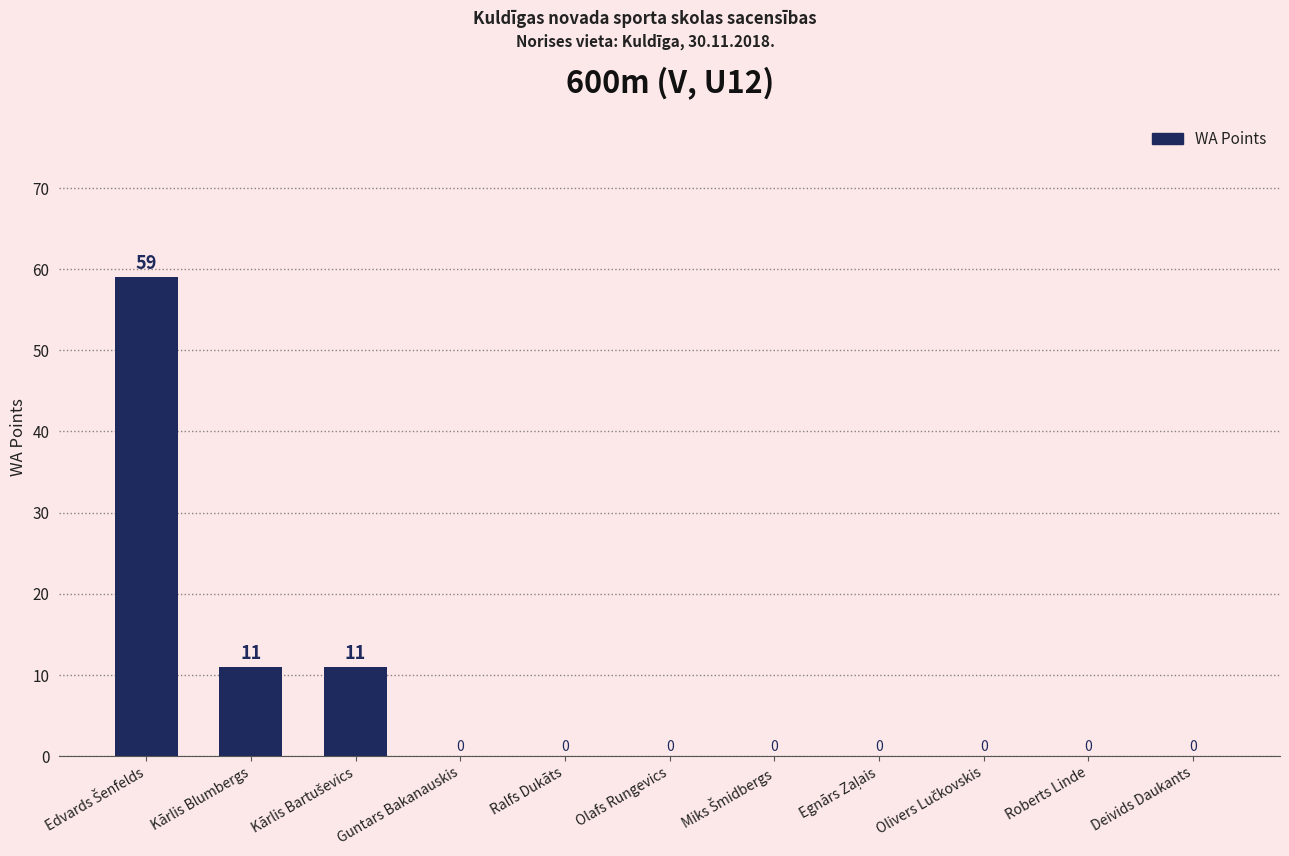

How many values are between 0 and 11?

10